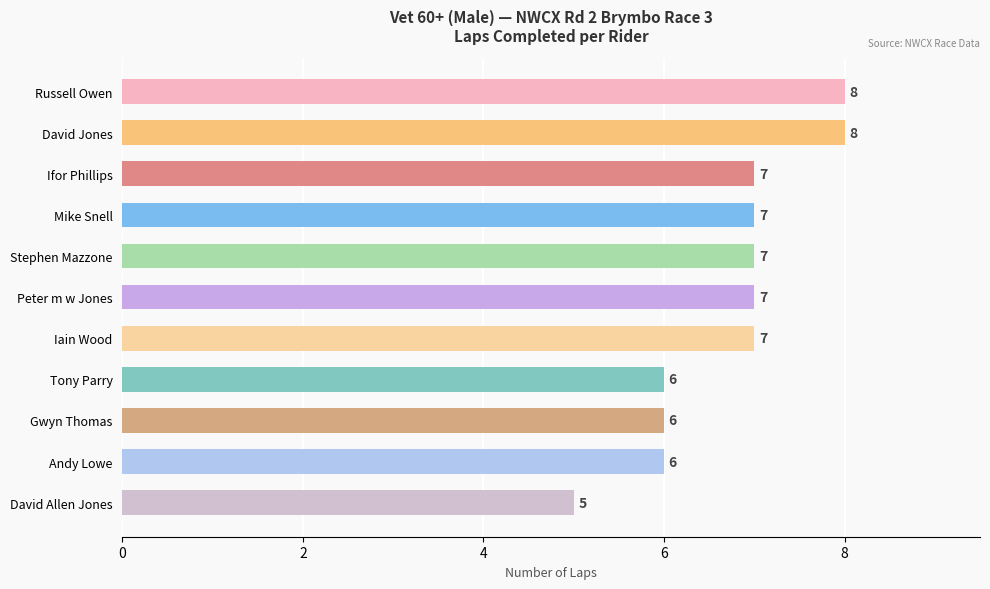

What is the label of the 5th bar from the bottom?

Iain Wood